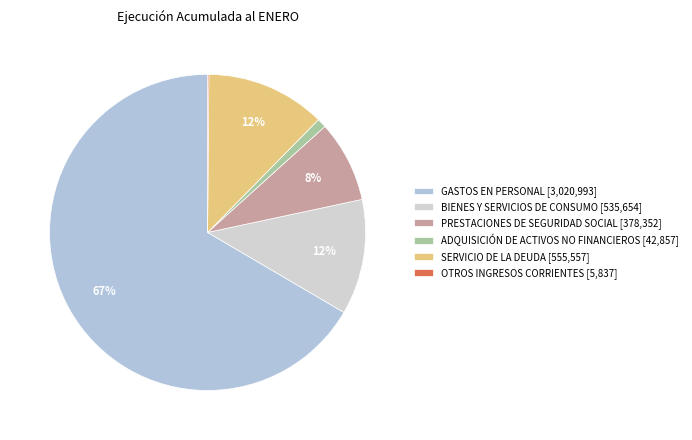

Which has a higher value, BIENES Y SERVICIOS DE CONSUMO or SERVICIO DE LA DEUDA?

SERVICIO DE LA DEUDA